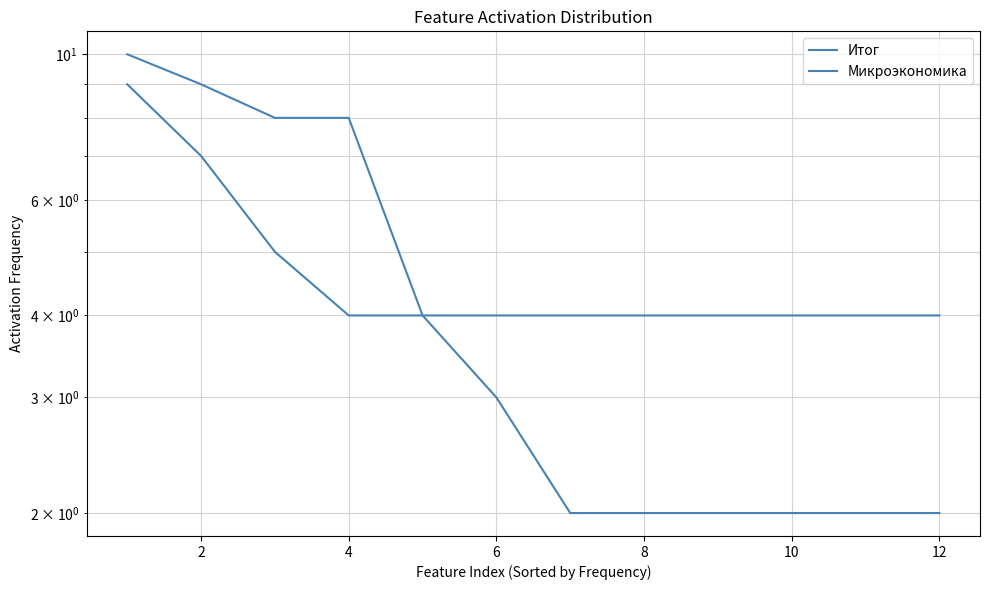

True or false: Итог and Микроэкономика intersect in this chart.

False